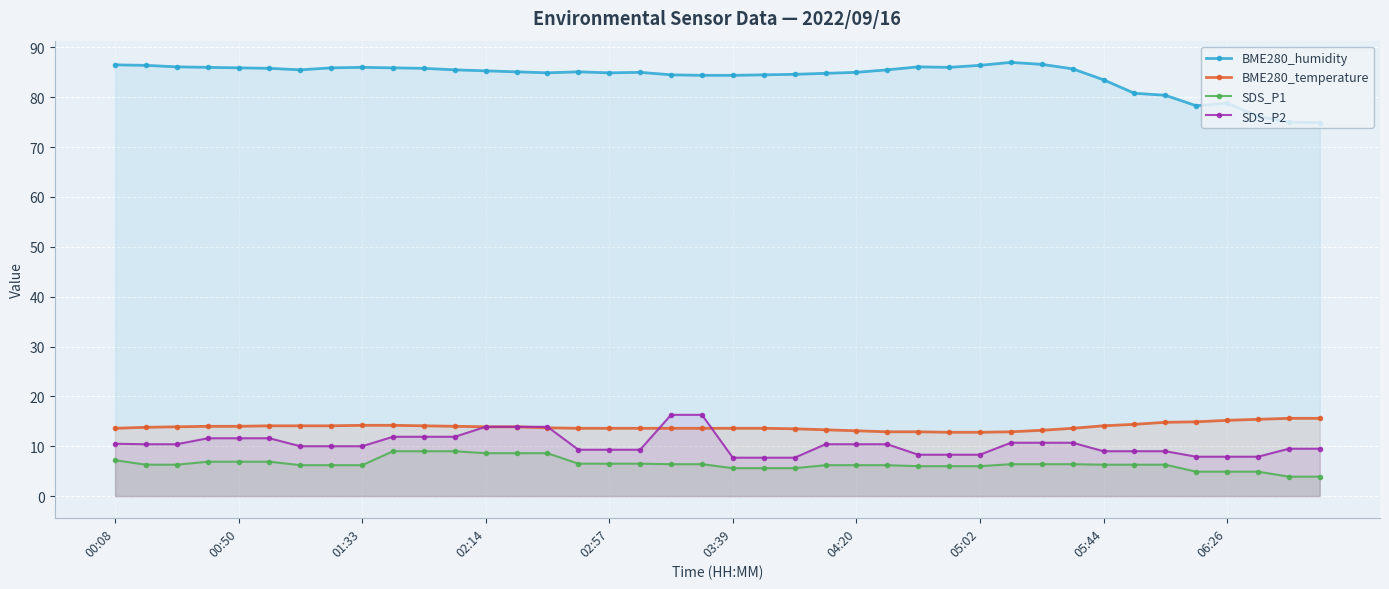

Which series has the widest spread of values?

BME280_humidity